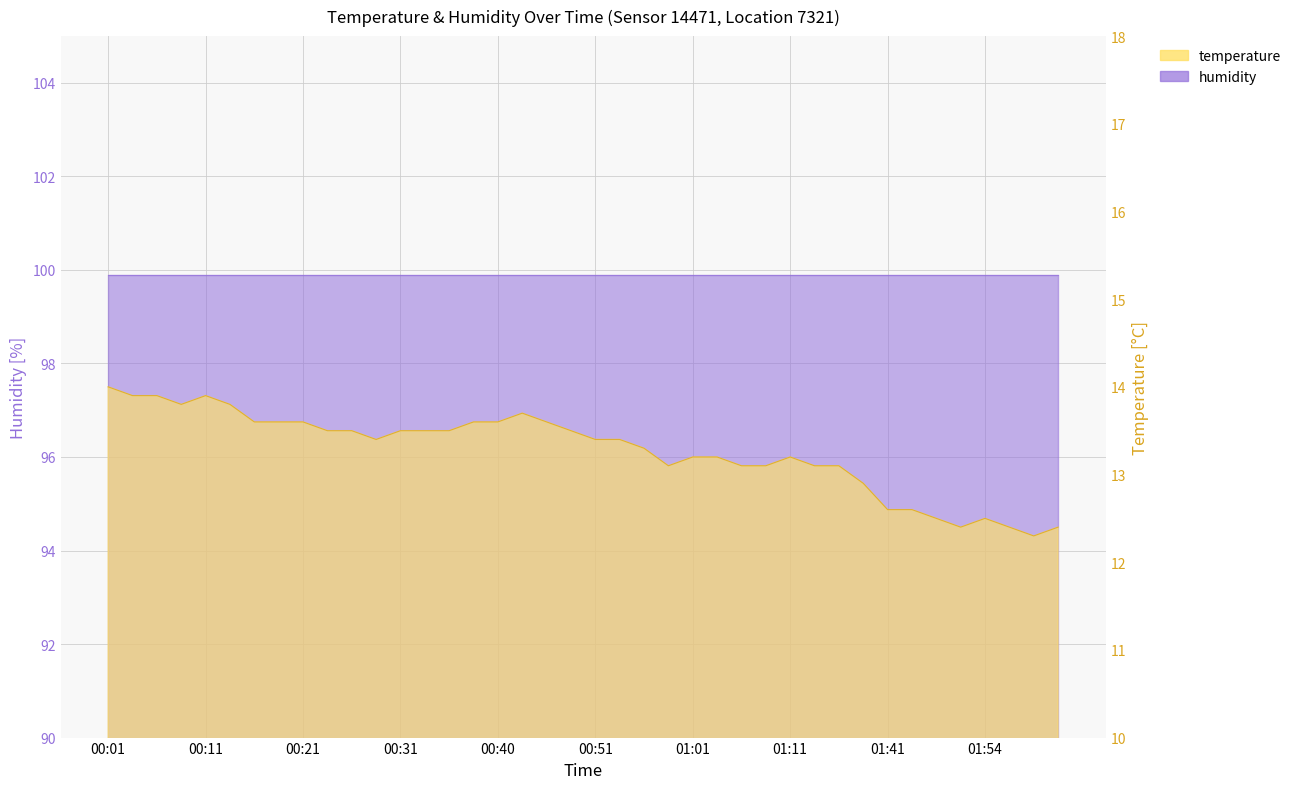

Reading right to left, list all the values displayed in this chart.

02:02=12.4	02:00=12.3	01:57=12.4	01:54=12.5	01:52=12.4	01:46=12.5	01:44=12.6	01:41=12.6	01:18=12.9	01:16=13.1	01:13=13.1	01:11=13.2	01:08=13.1	01:06=13.1	01:03=13.2	01:01=13.2	00:58=13.1	00:56=13.3	00:53=13.4	00:51=13.4	00:48=13.5	00:46=13.6	00:43=13.7	00:40=13.6	00:38=13.6	00:36=13.5	00:33=13.5	00:31=13.5	00:28=13.4	00:26=13.5	00:23=13.5	00:21=13.6	00:18=13.6	00:16=13.6	00:13=13.8	00:11=13.9	00:09=13.8	00:06=13.9	00:04=13.9	00:01=14.0